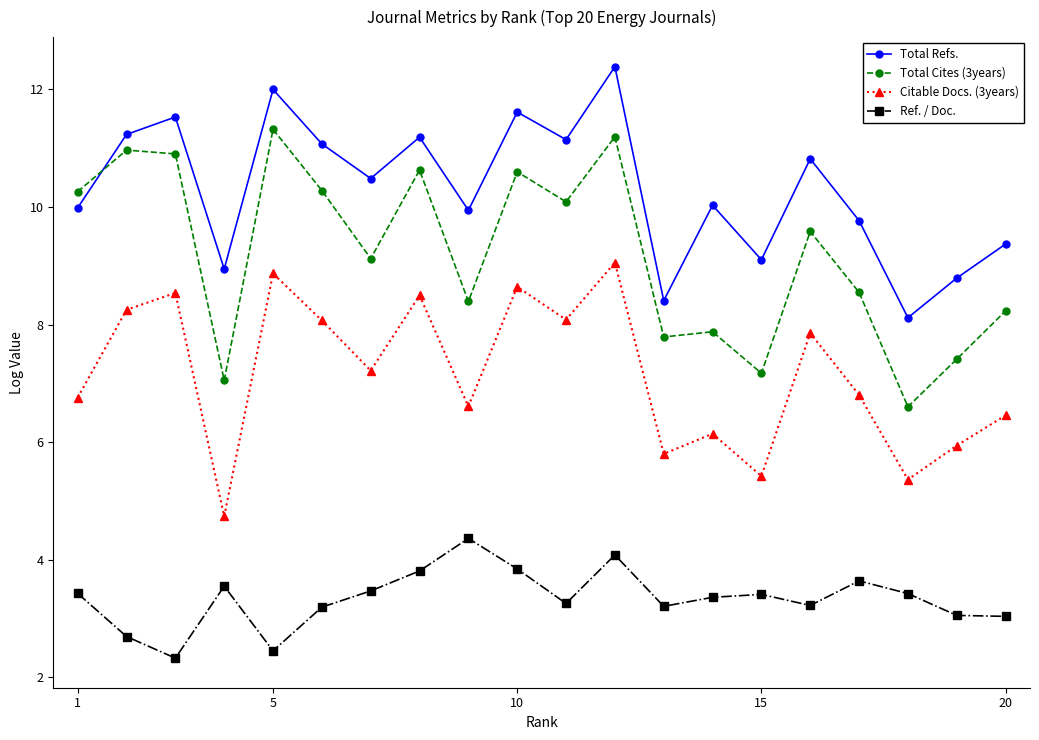

What is the sum of all Citable Docs. (3years) values?

143.1